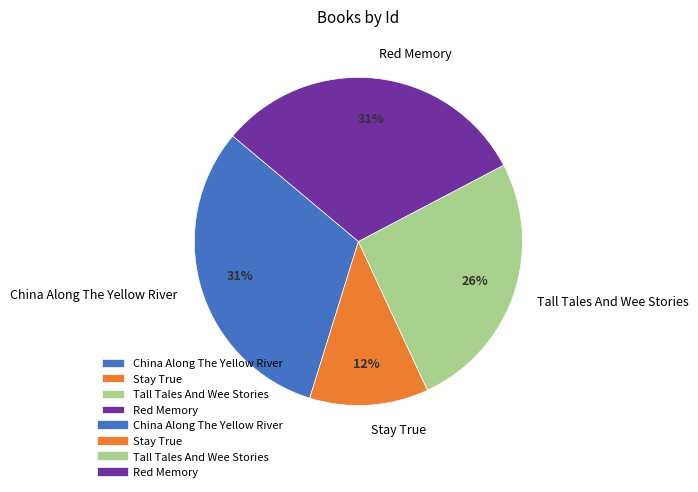

Do Red Memory and Tall Tales And Wee Stories together represent more than half of the pie?

Yes